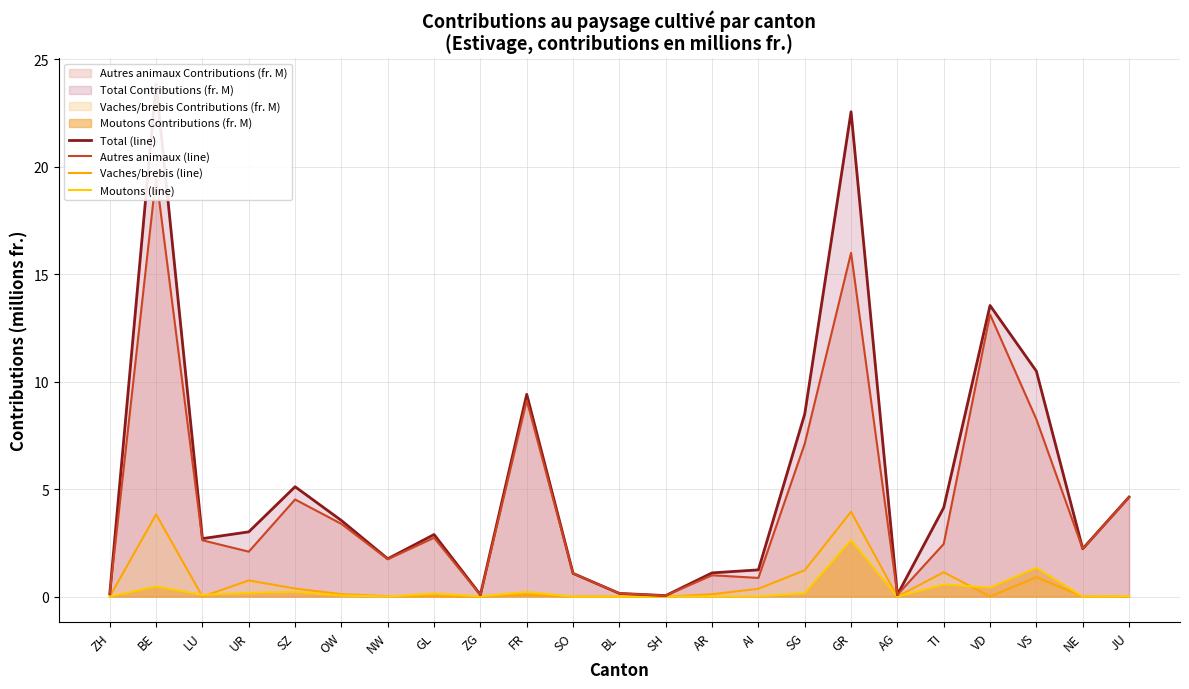

True or false: Total (line) and Moutons (line) intersect in this chart.

False